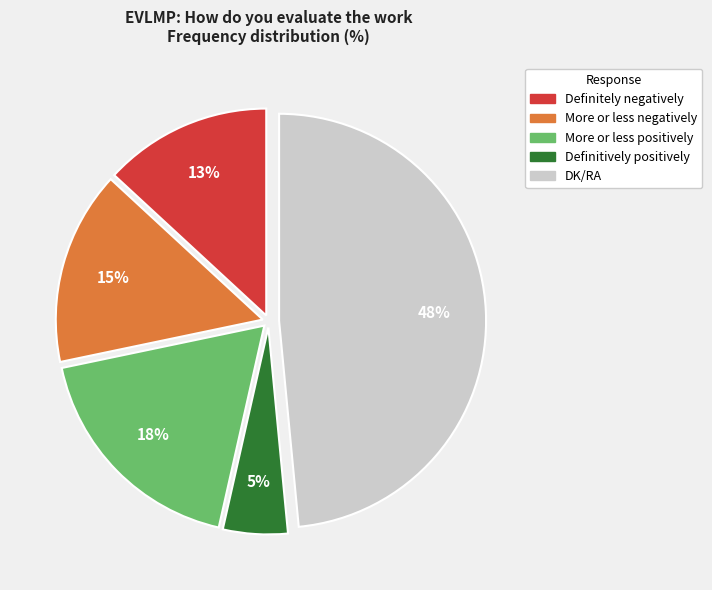

How many slices are in this pie chart?

5